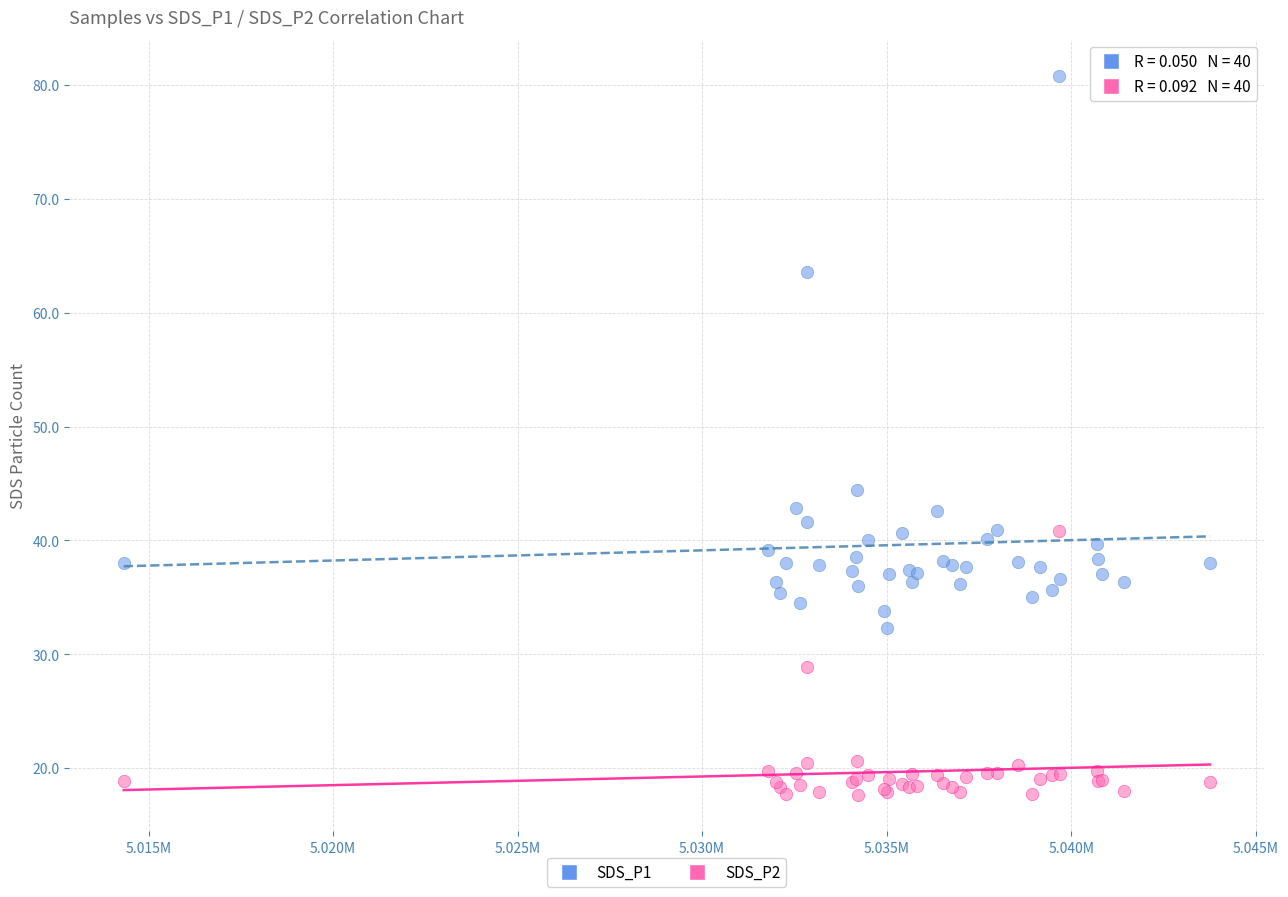

Which series reaches the minimum Y coordinate?

SDS_P2